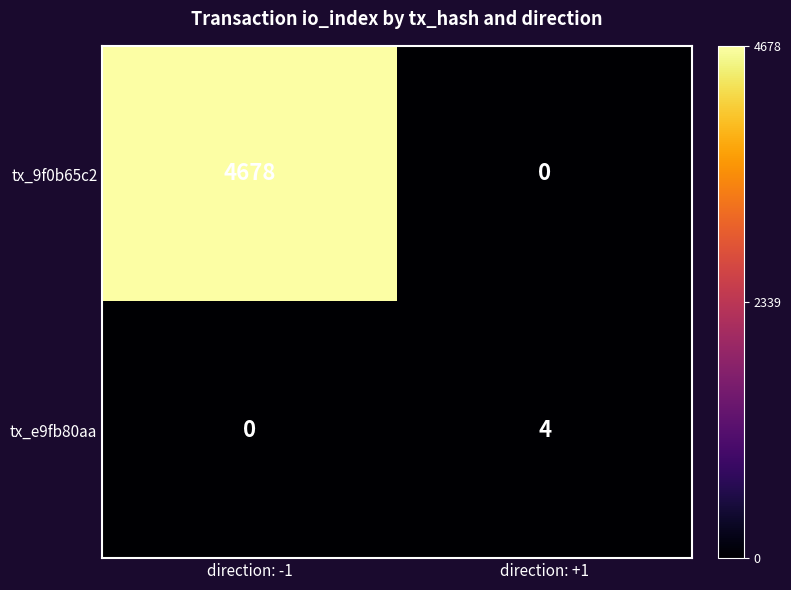

What is the difference between the highest and lowest values at direction: +1?

4